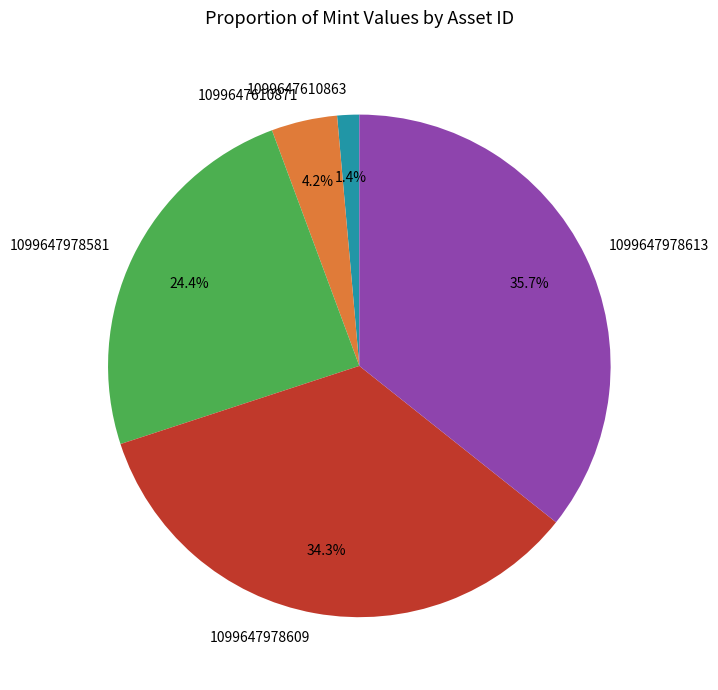

Which category has the smallest portion of the pie?

1099647610863